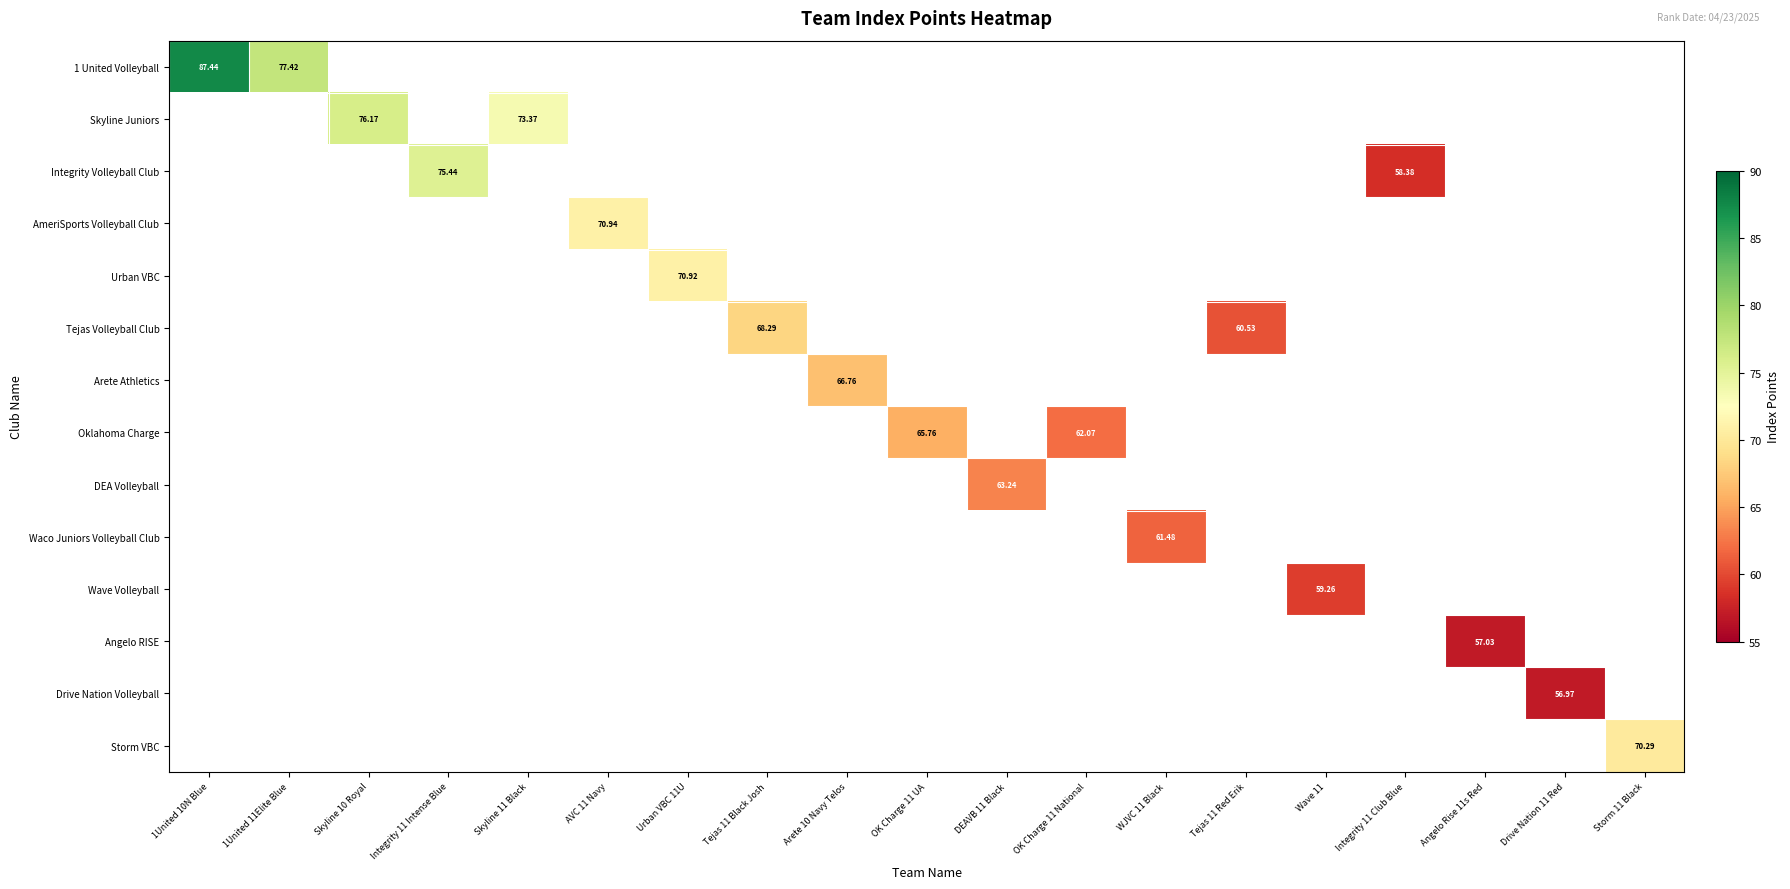

At how many categories does at least one series exceed 80?

1